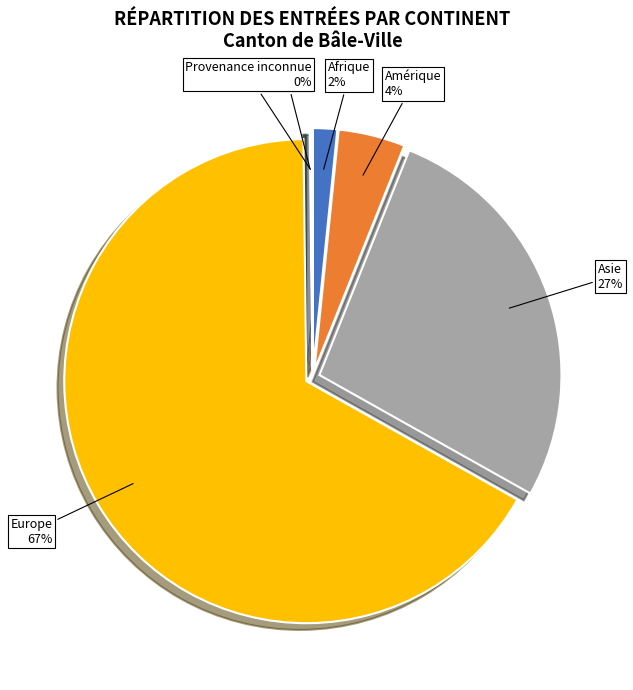

Is there a majority slice in this chart?

Yes